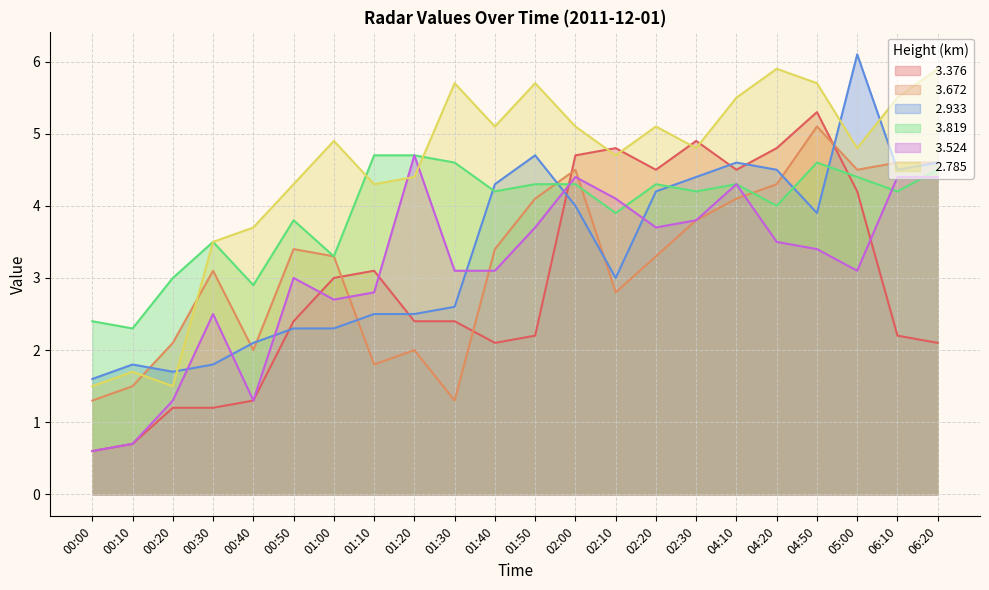

The value of   3.376 at 05:00 is 4.2. True or false?

True